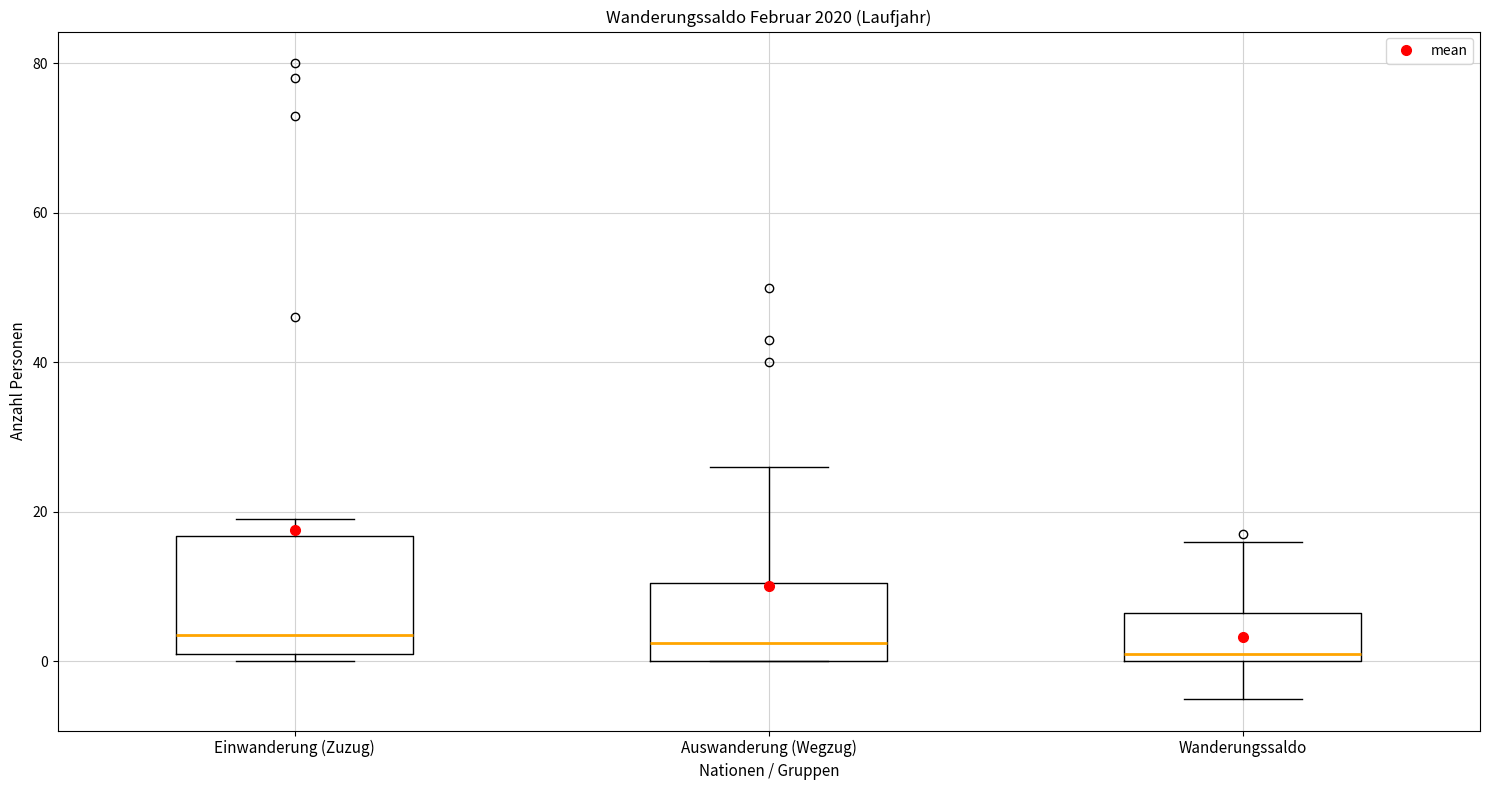

Where is the lower edge of the box for Einwanderung (Zuzug) on the y-axis? The values are not printed on the chart, so give them approximately, as read against the axis.

2